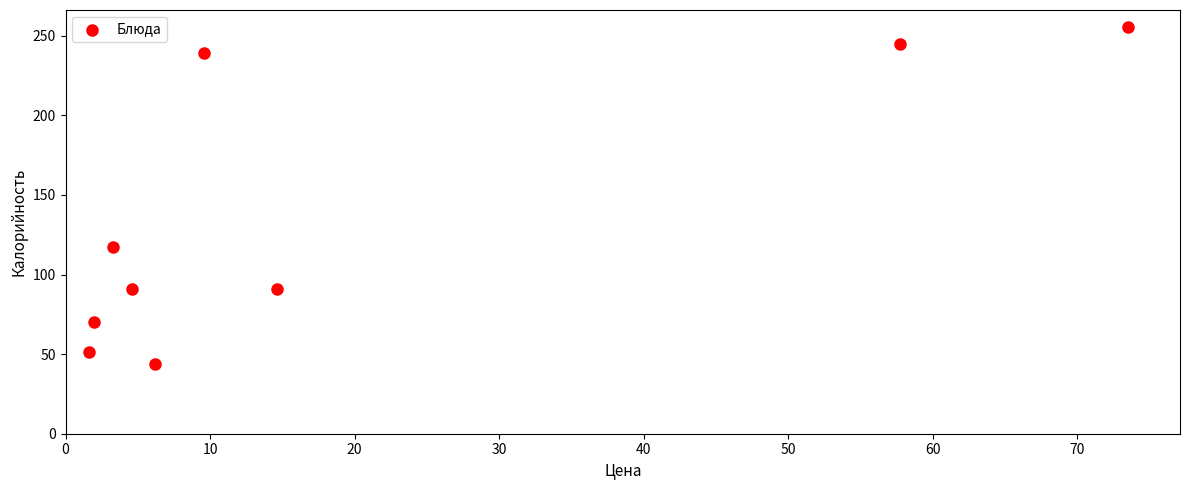

What Y value in the scatter plot is closest to 149?

117.2